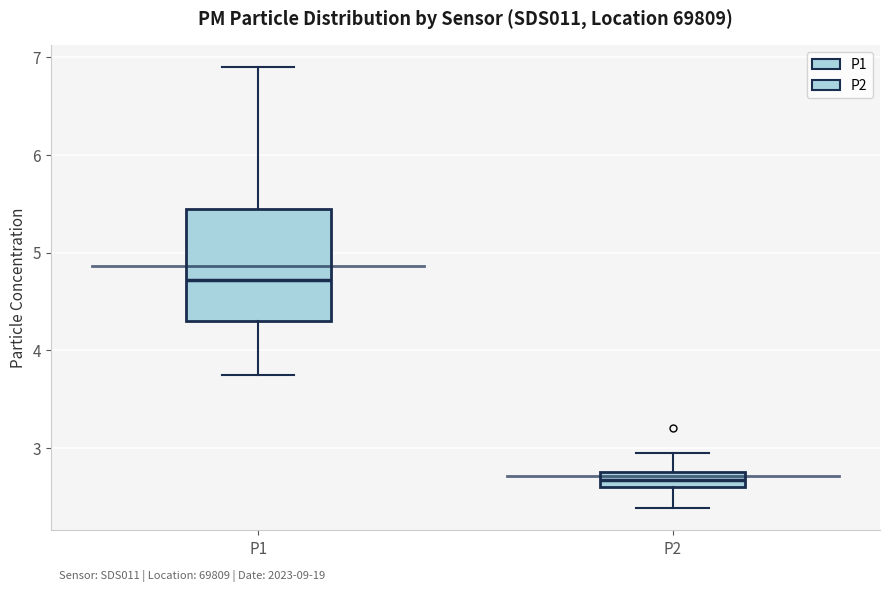

Which box is the tallest, from its lower edge to its upper edge?

P1